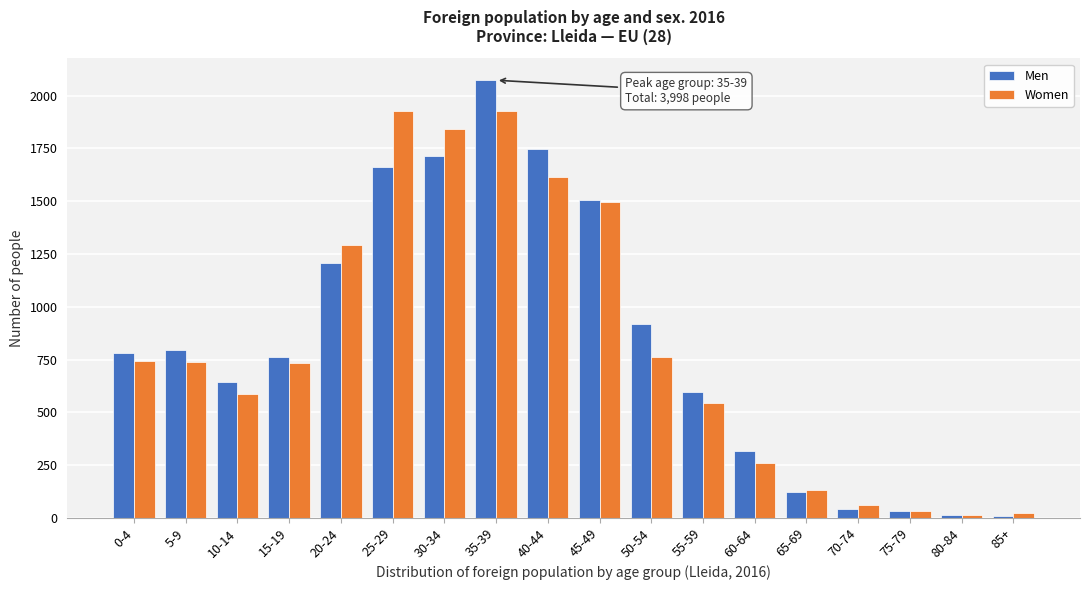

List the series in order of their peak value, lowest first.

Women, Men